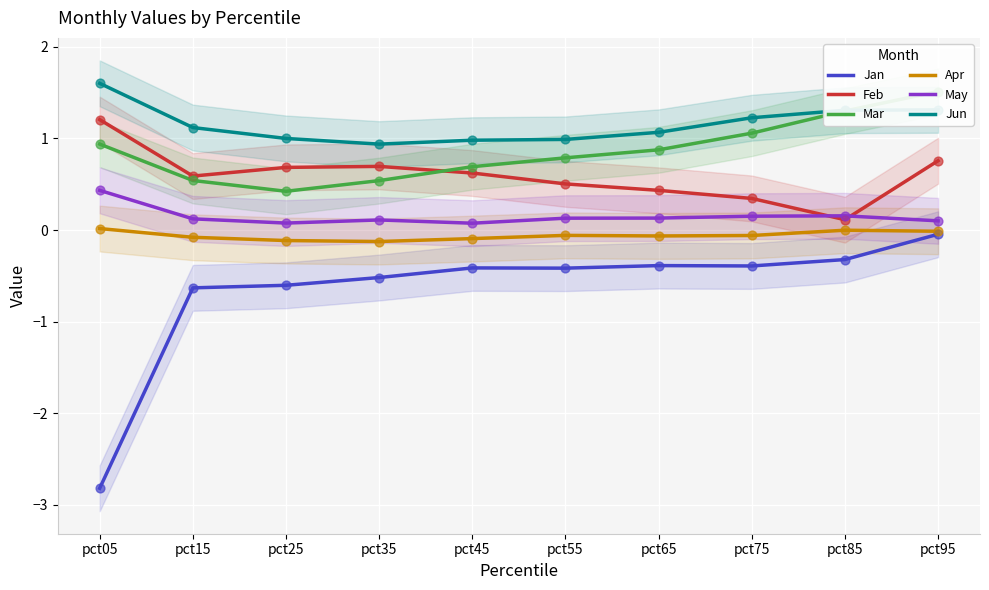

Which series contains the lowest Y value?

Jan